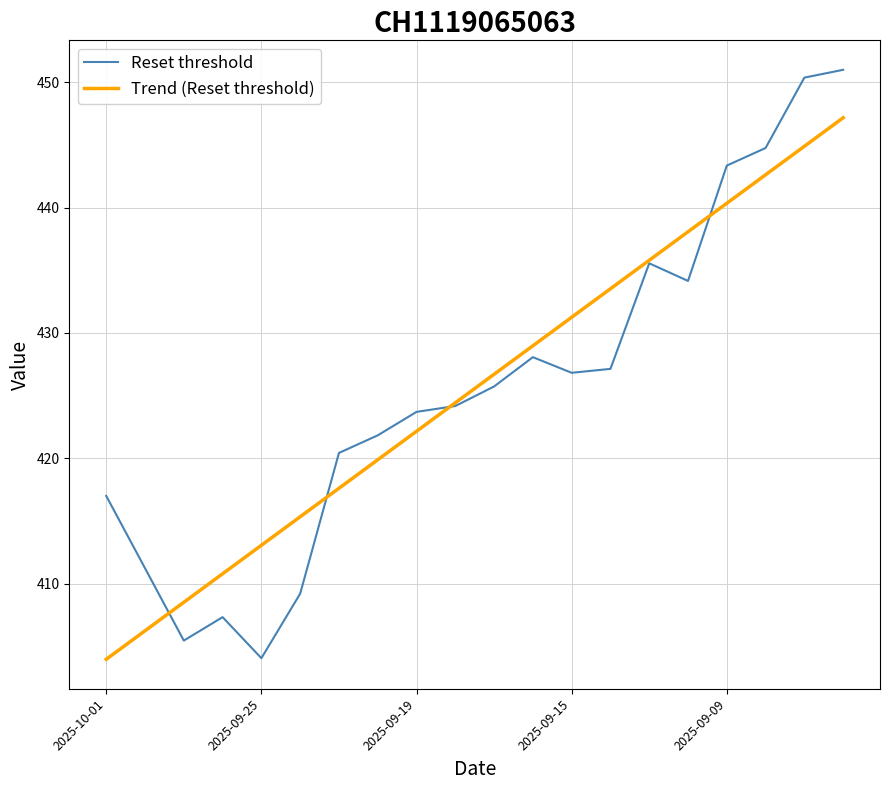

What is the minimum value shown in the chart?

404.0